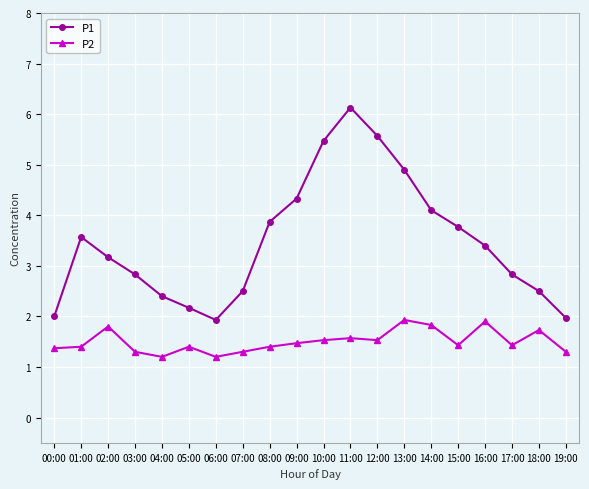

How many distinct data groups are displayed?

2